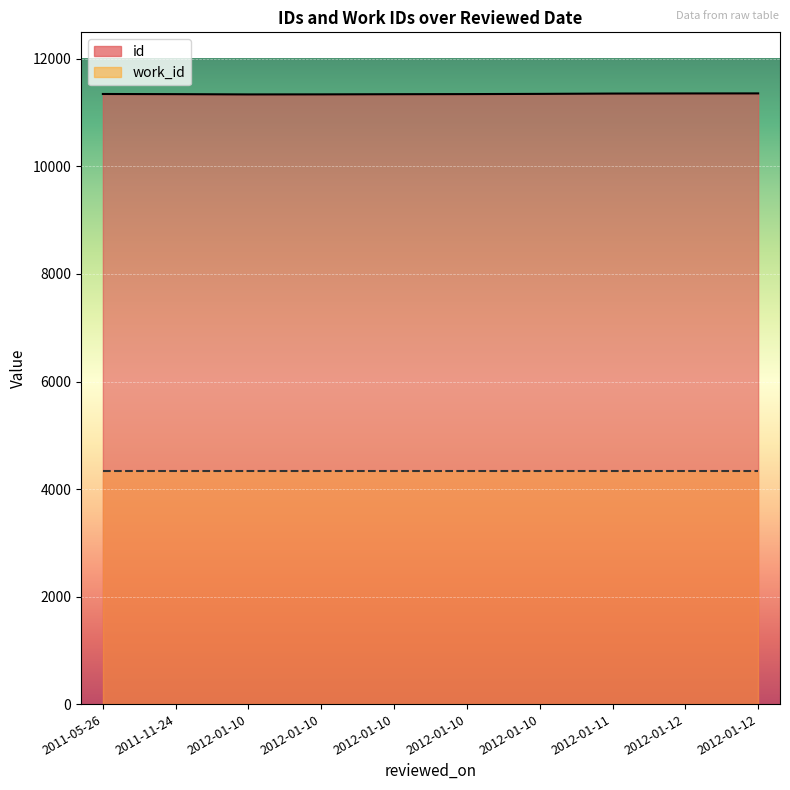

Rank the series by their maximum value, from highest to lowest.

id, work_id